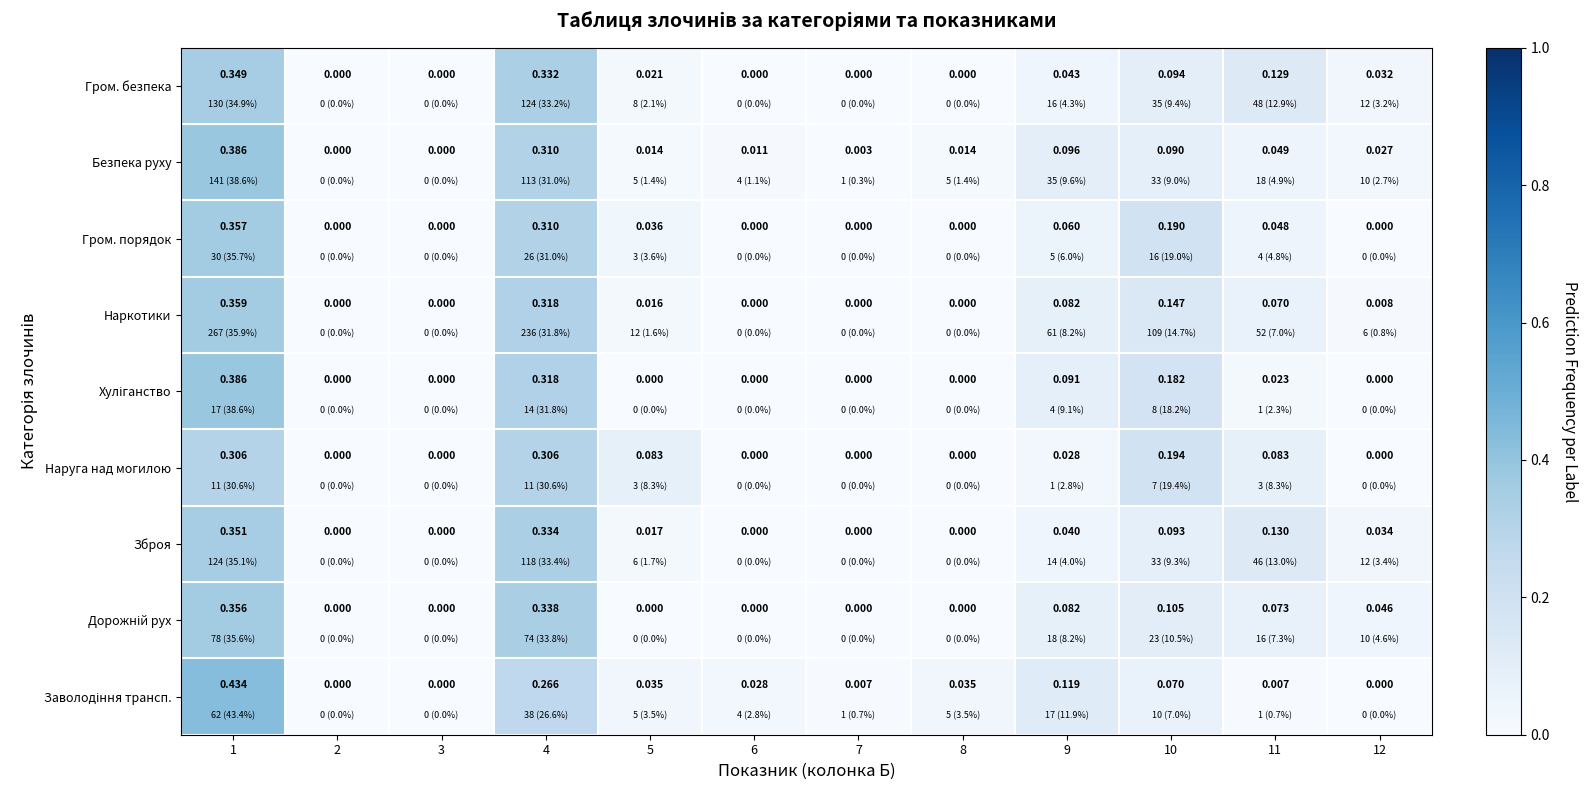

How many values in the Наруга над могилою series exceed 0?

6